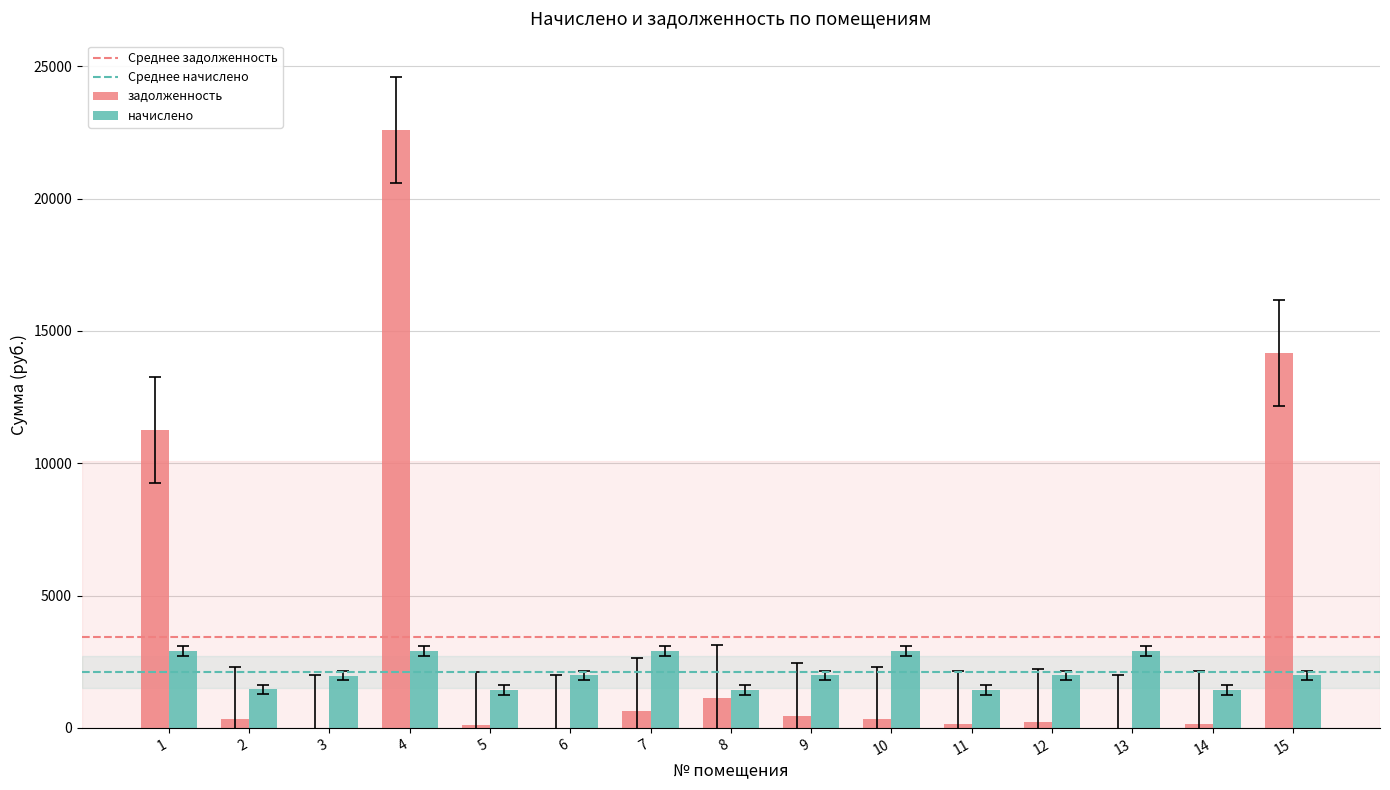

What is the highest value of the начислено series?

2909.7